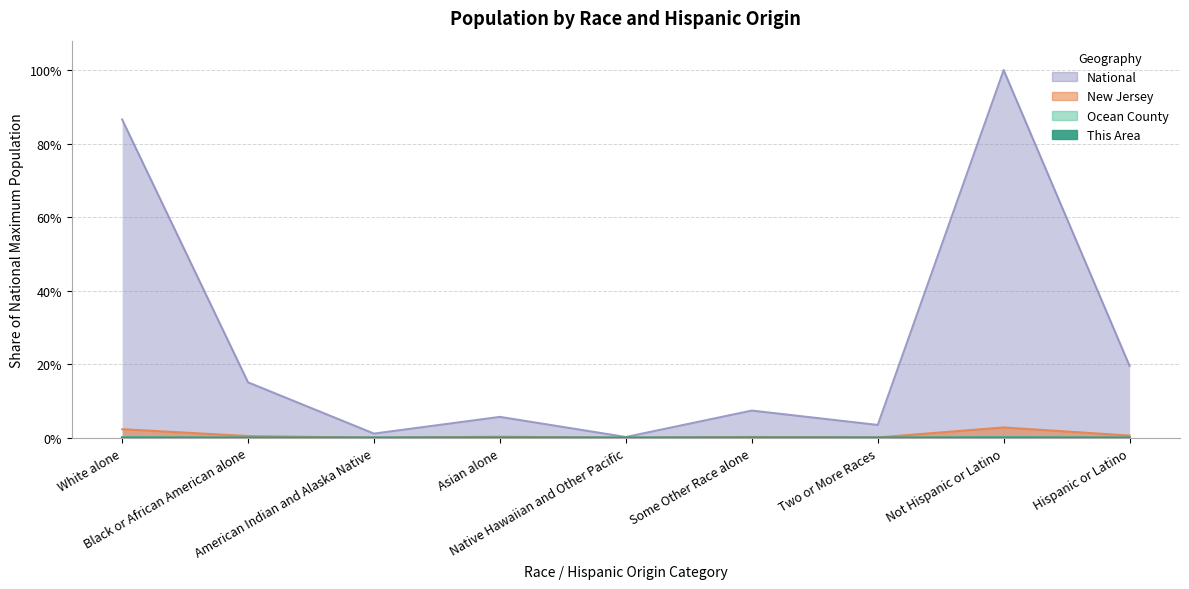

Reading left to right, transcribe all the data shown in this chart.

This Area: White alone=0.0	Black or African American alone=0.0	American Indian and Alaska Native=0.0	Asian alone=0.0	Native Hawaiian and Other Pacific=0.0	Some Other Race alone=0.0	Two or More Races=0.0	Not Hispanic or Latino=0.0	Hispanic or Latino=0.0
Ocean County: White alone=0.0	Black or African American alone=0.0	American Indian and Alaska Native=0.0	Asian alone=0.0	Native Hawaiian and Other Pacific=0.0	Some Other Race alone=0.0	Two or More Races=0.0	Not Hispanic or Latino=0.0	Hispanic or Latino=0.0
New Jersey: White alone=0.0	Black or African American alone=0.0	American Indian and Alaska Native=0.0	Asian alone=0.0	Native Hawaiian and Other Pacific=0.0	Some Other Race alone=0.0	Two or More Races=0.0	Not Hispanic or Latino=0.0	Hispanic or Latino=0.0
National: White alone=0.9	Black or African American alone=0.2	American Indian and Alaska Native=0.0	Asian alone=0.1	Native Hawaiian and Other Pacific=0.0	Some Other Race alone=0.1	Two or More Races=0.0	Not Hispanic or Latino=1.0	Hispanic or Latino=0.2